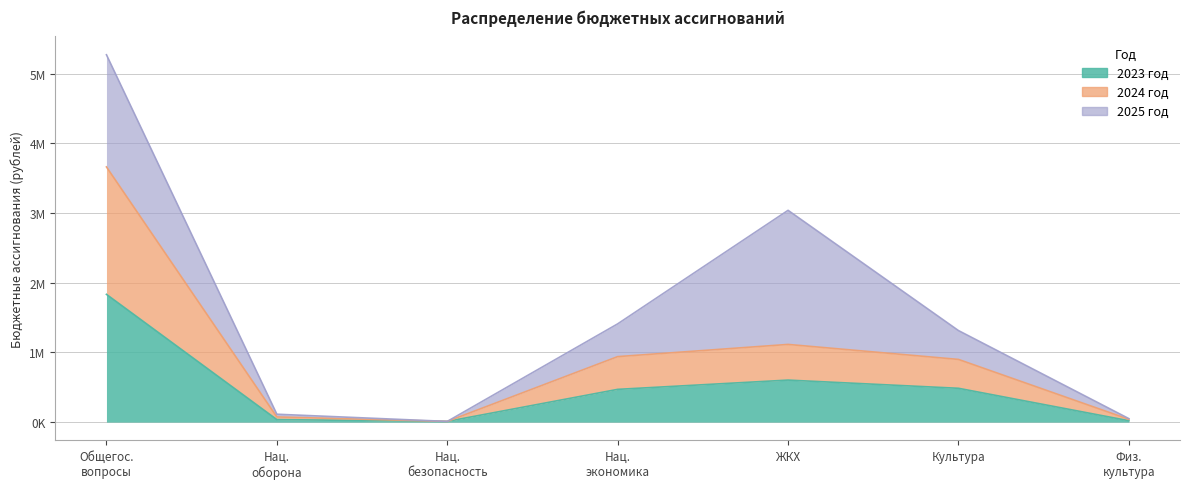

Is the value of 2024 год at ЖКХ greater than the value of 2023 год at Нац. безопасность?

Yes